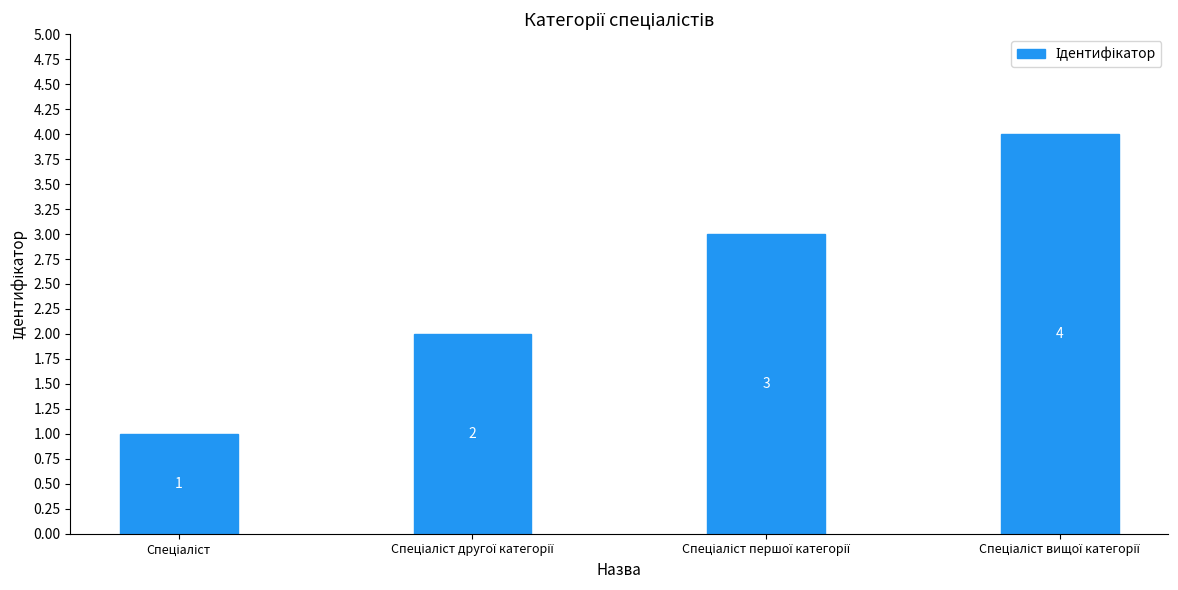

What is the sum of all values?

10